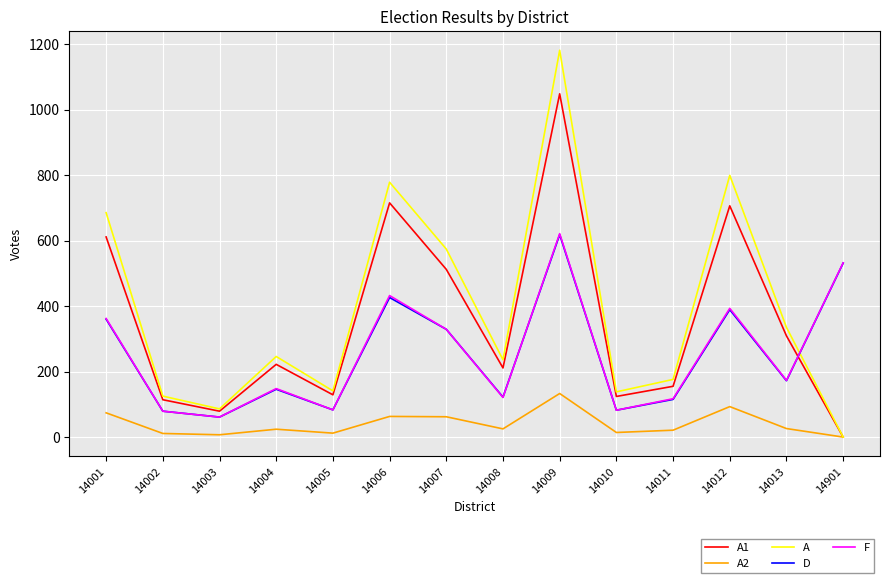

After their last crossing, which series has the higher values: A or D?

D